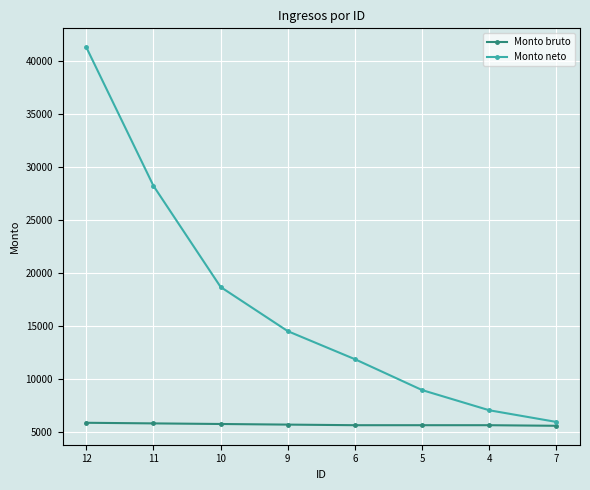

True or false: Monto neto and Monto bruto intersect in this chart.

False